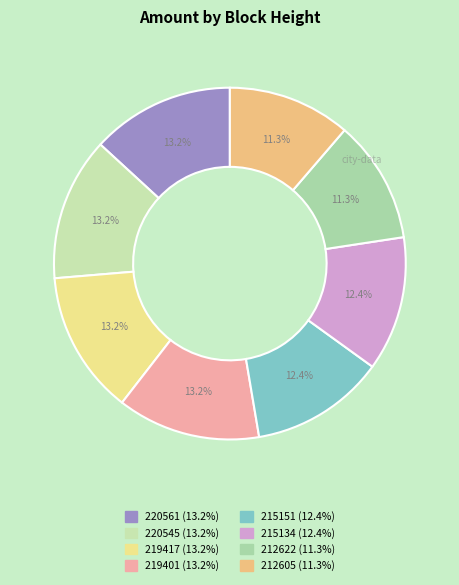

To the nearest percent, what is the difference between the 220561 and 215151 slice percentages?

1%